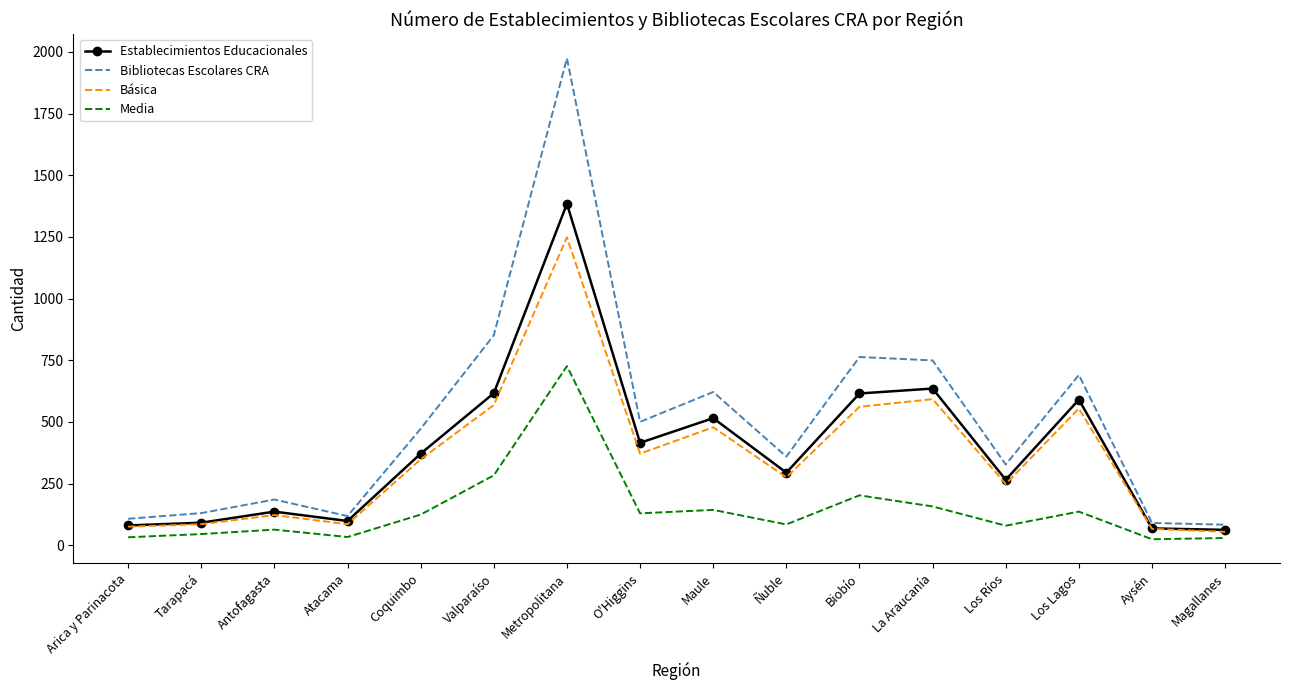

Which series has the largest total across all categories?

Bibliotecas Escolares CRA